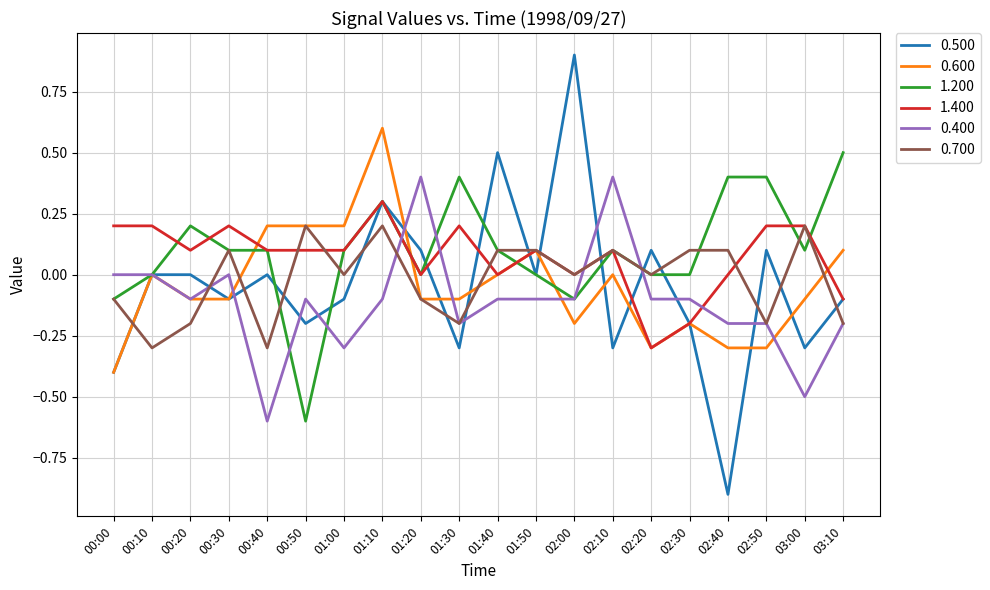

The value of 0.400 at 01:00 is -0.5. True or false?

False